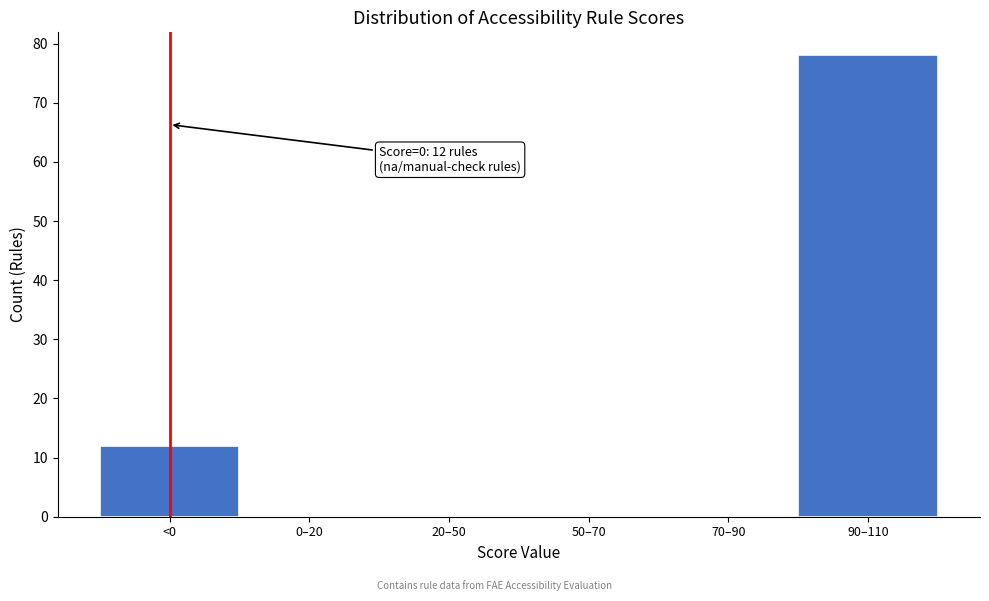

Reading left to right, extract all data points from this chart.

<0=12	0–20=0	20–50=0	50–70=0	70–90=0	90–110=78